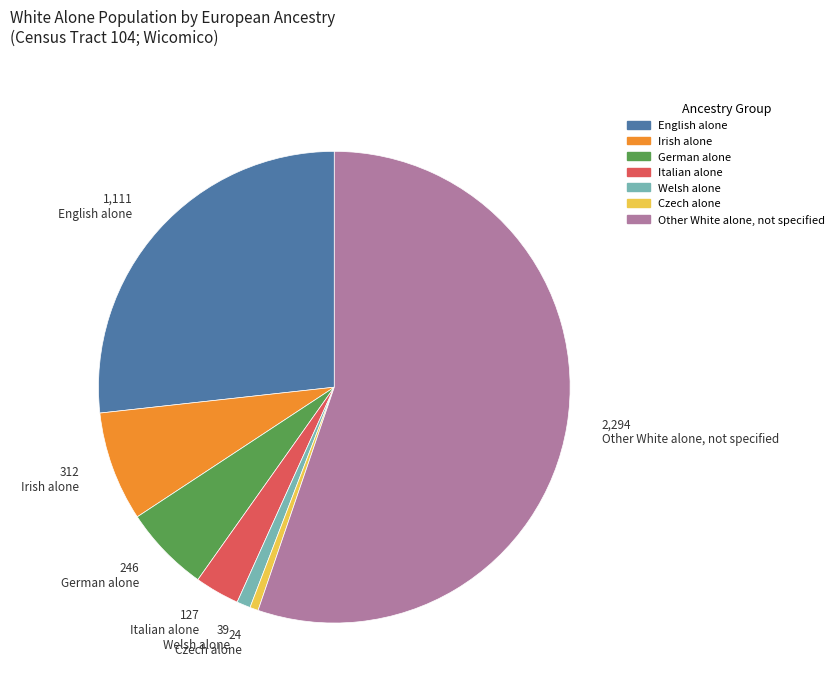

Is Other White alone, not specified the majority of the pie?

Yes